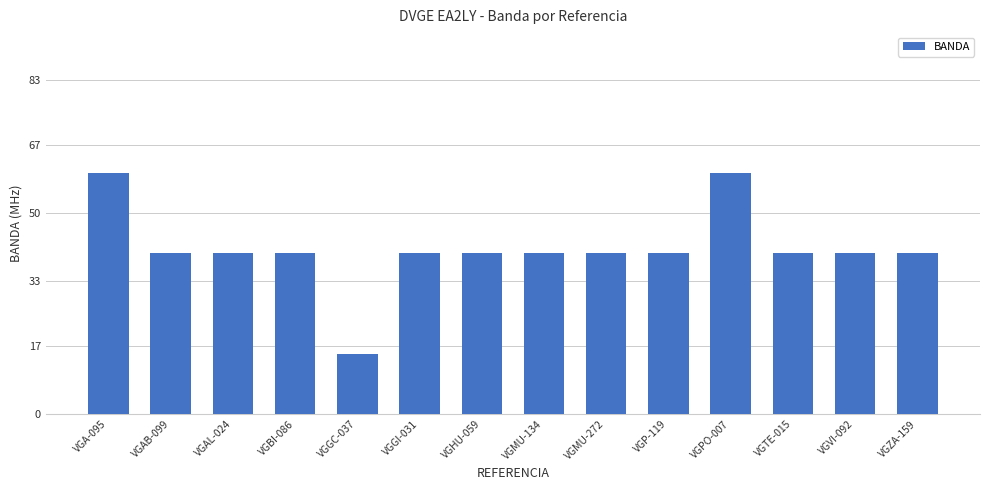

The chart shows a value of 40 at VGZA-159. True or false?

True